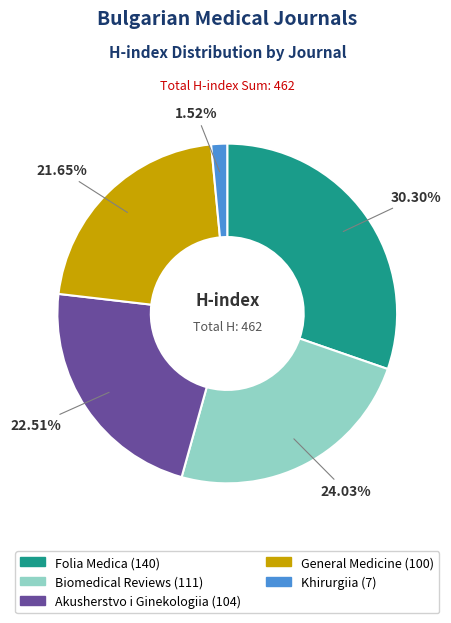

How many slices are in this pie chart?

5